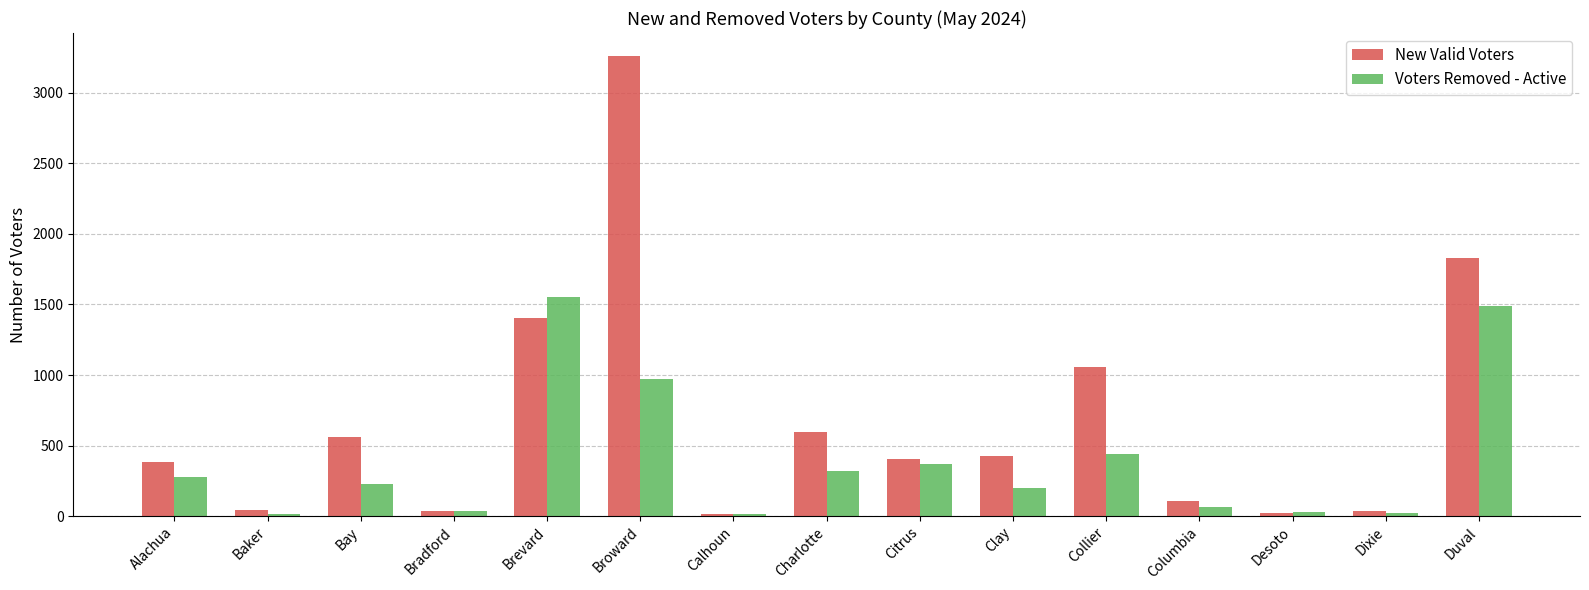

What is the smallest value displayed?

16